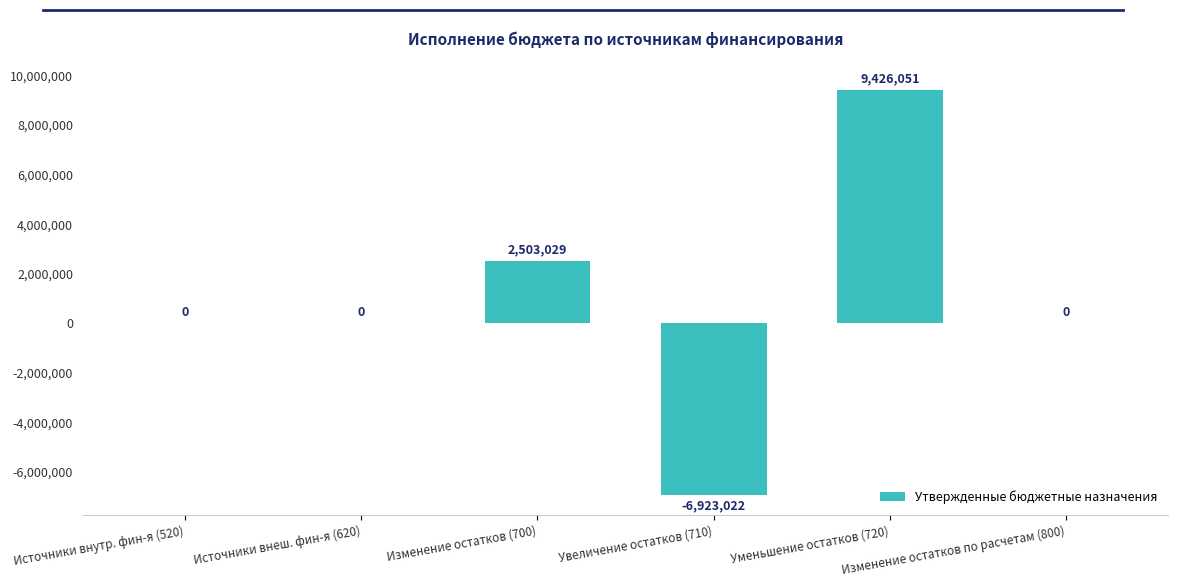

What is the greatest value displayed?

9426051.5